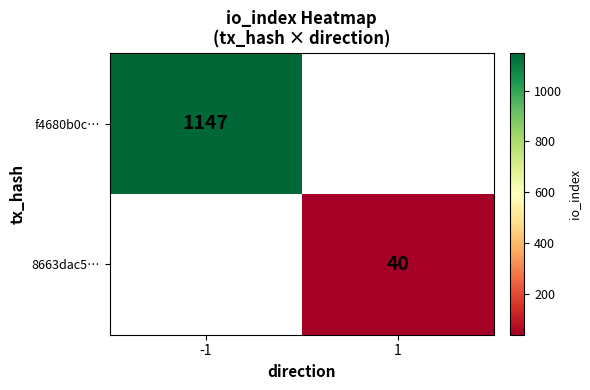

Is the value of f4680b0c… at -1 greater than the value of 8663dac5… at 1?

Yes